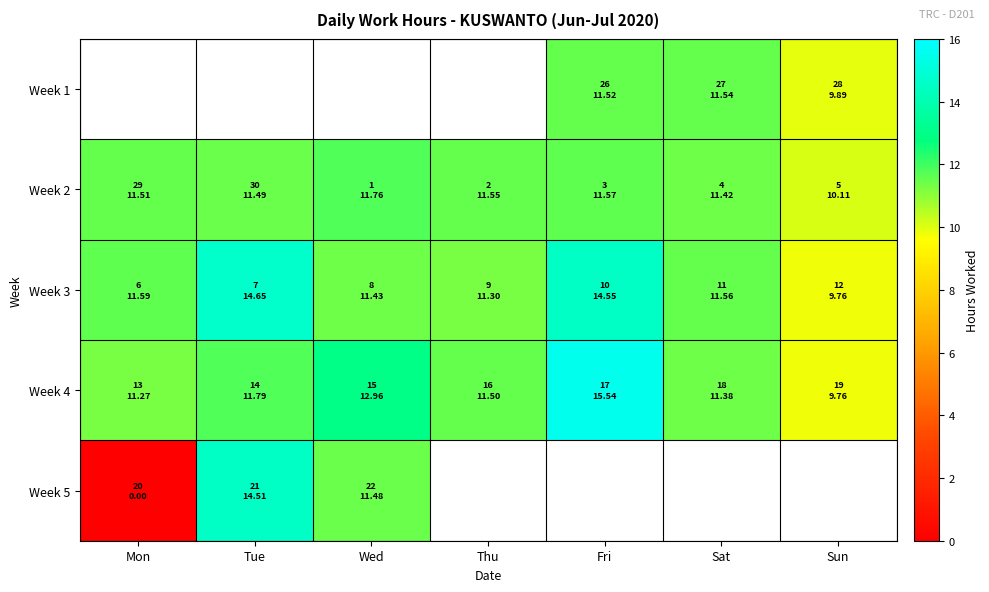

The Week 4 series shows 22.9 at Fri. True or false?

False